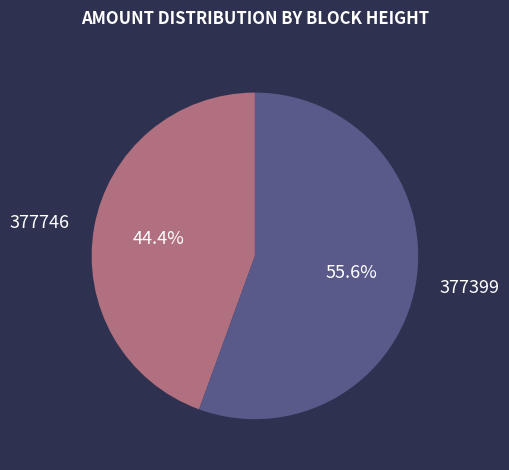

What is the largest slice in the pie chart?

377399